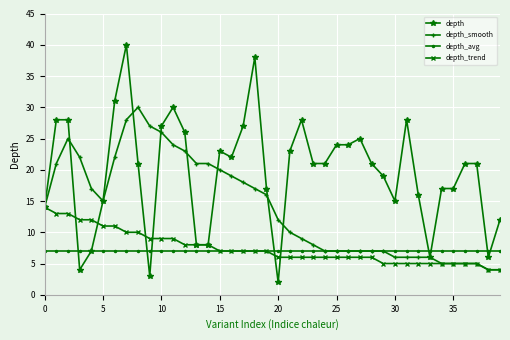

What is the maximum value for depth_smooth?

30